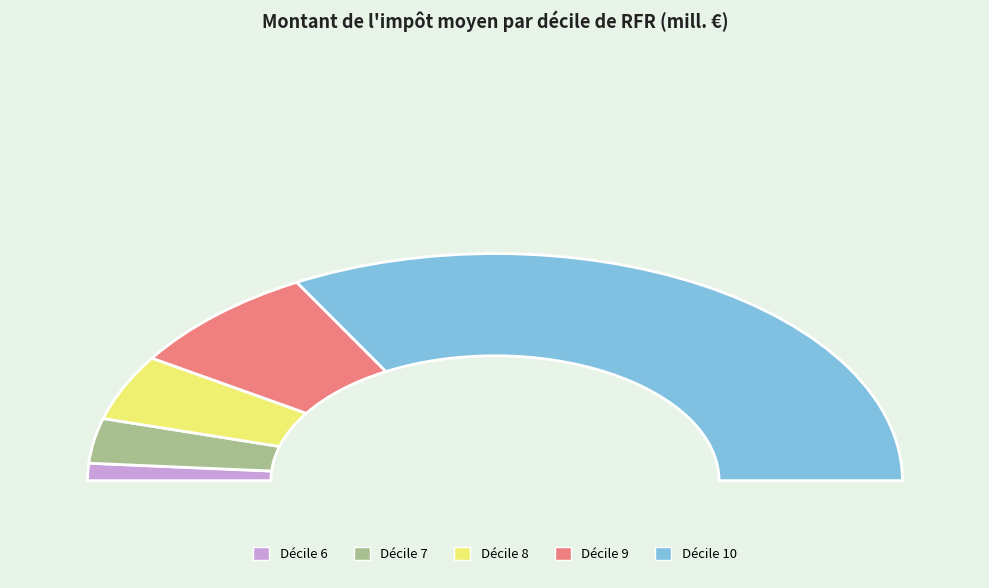

Between Décile 6 and Décile 8, which is larger?

Décile 8